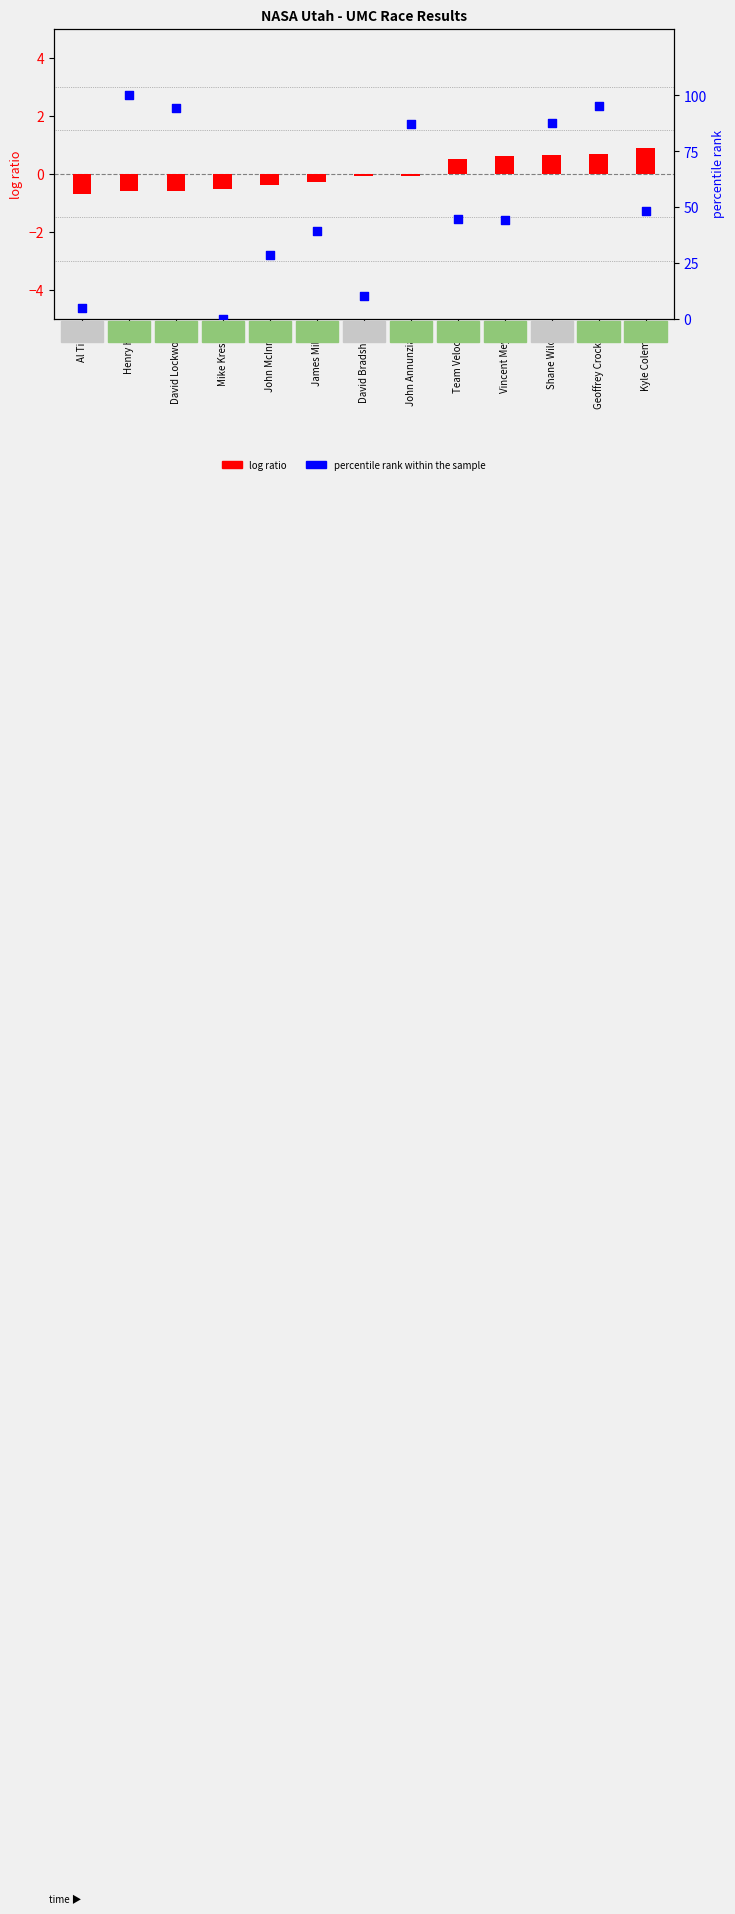

Is the value of percentile rank within the sample at Kyle Coleman greater than the value of log ratio at John McInnes?

Yes